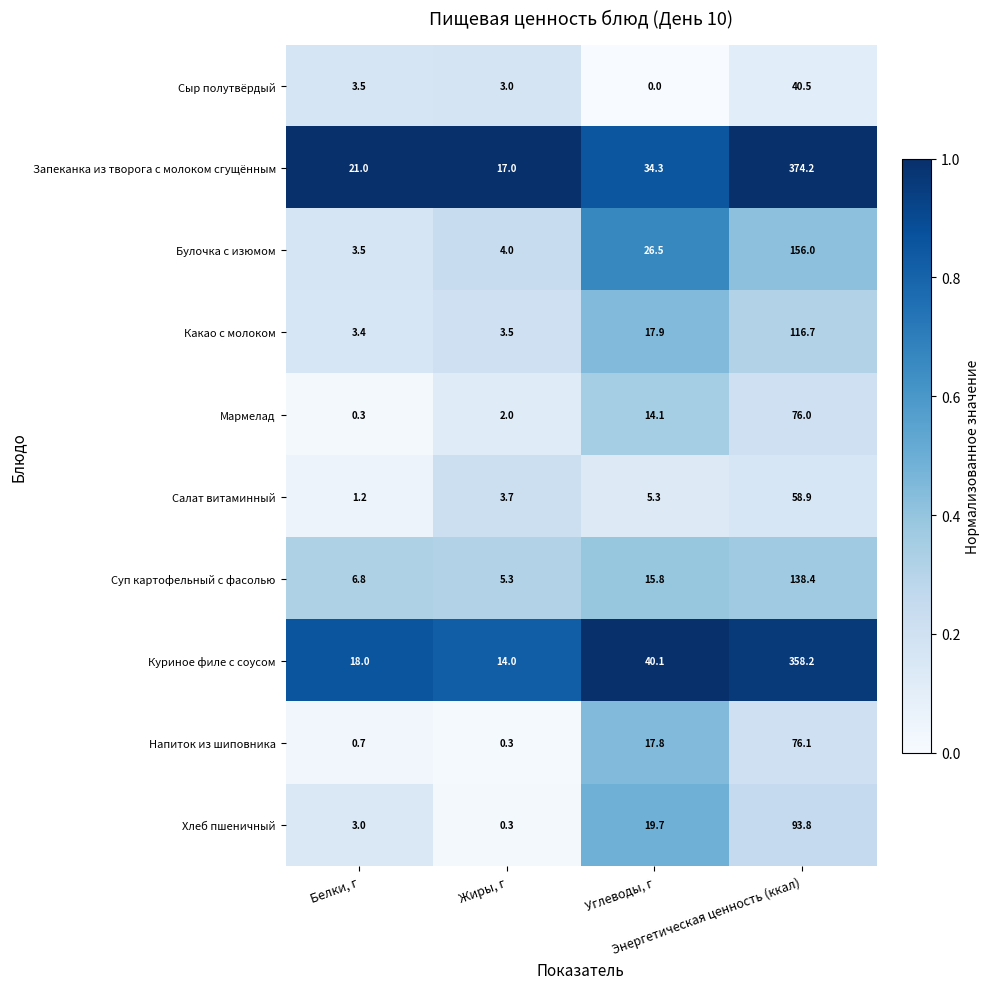

What is the difference between the maximum and minimum values in the Булочка с изюмом series?

152.5